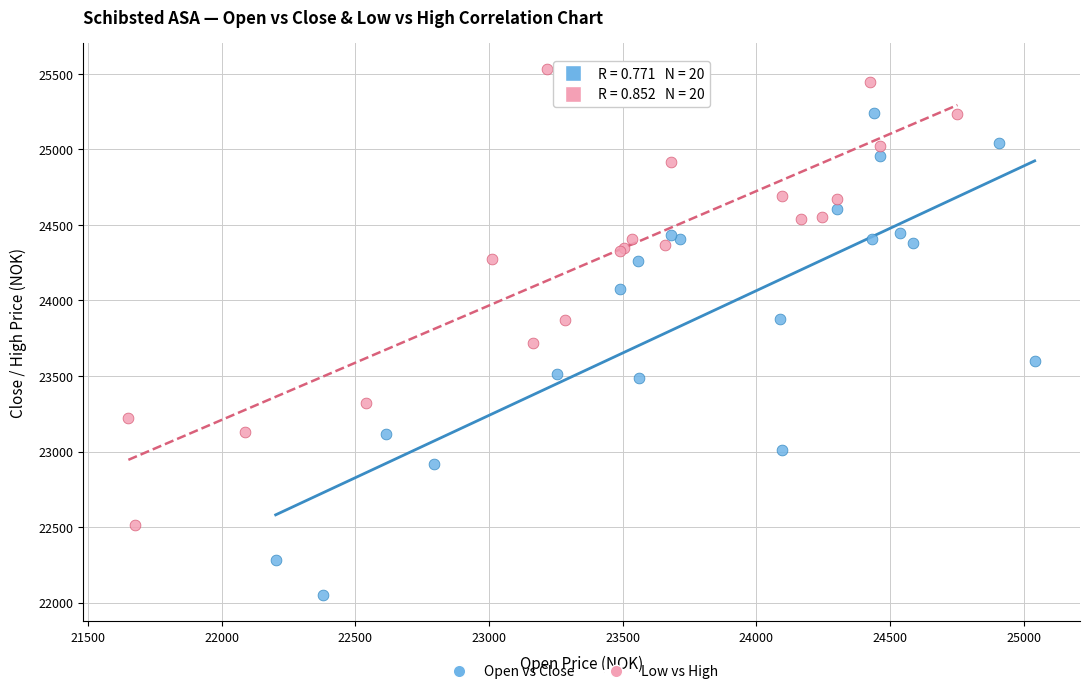

Which series contains the lowest Y value?

Open vs Close